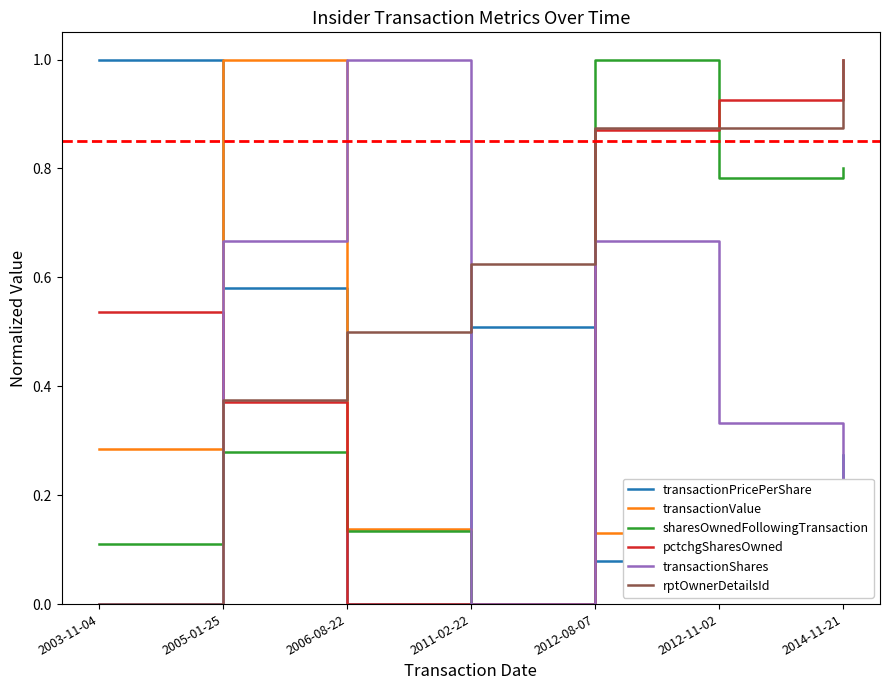

How many lines are shown in the chart?

6